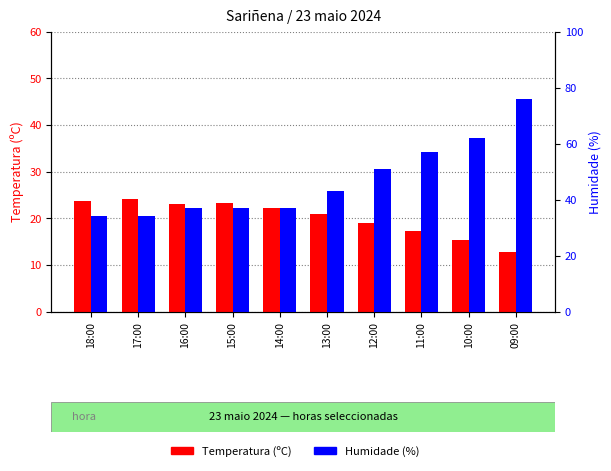

Which has a higher value, 16:00 or 10:00?

16:00